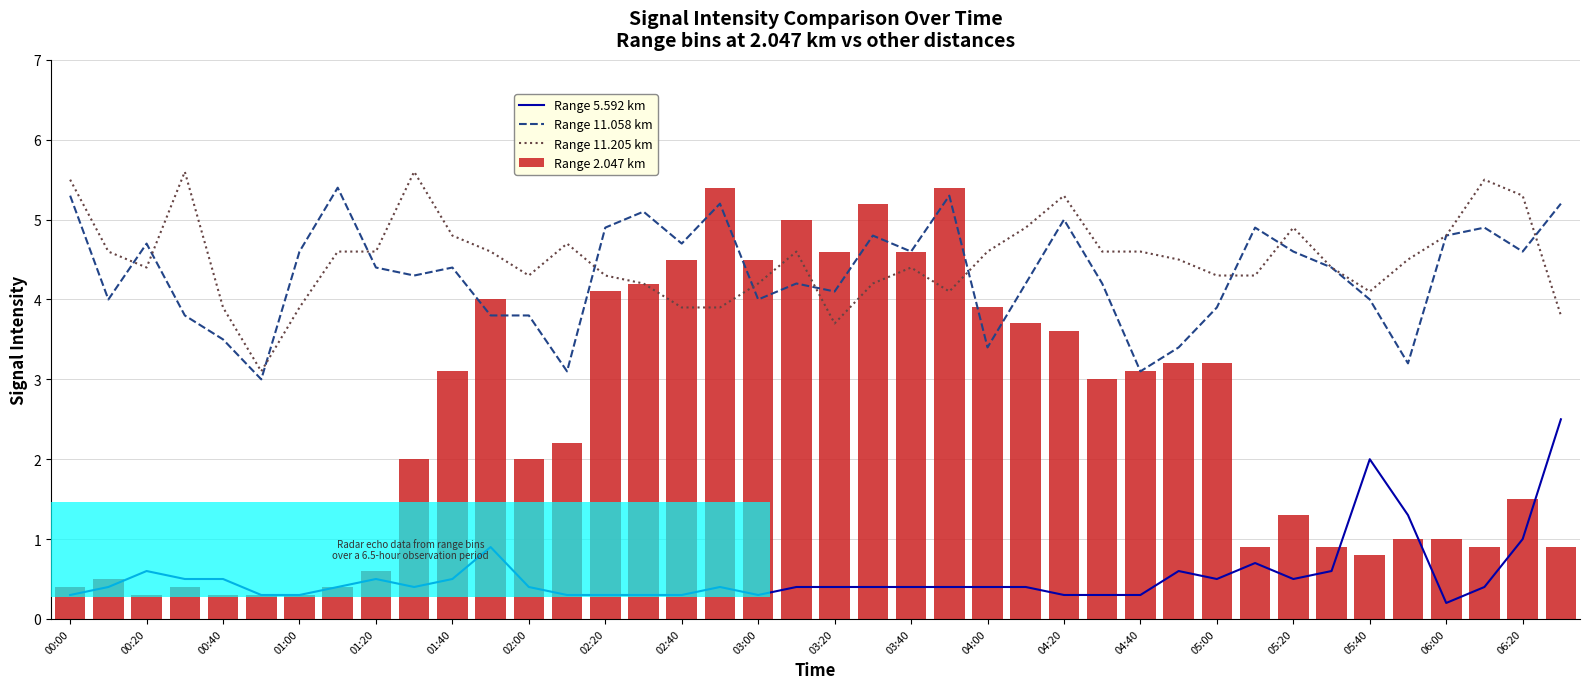

What is the sum of all Range 2.047 km values?

97.2